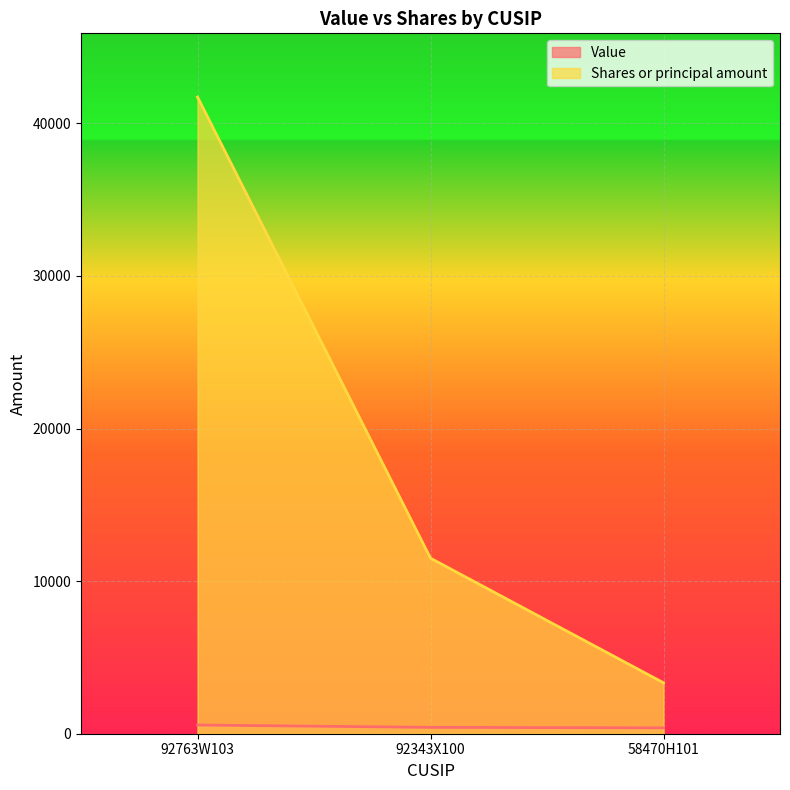

At which label does Shares or principal amount reach its peak?

92763W103